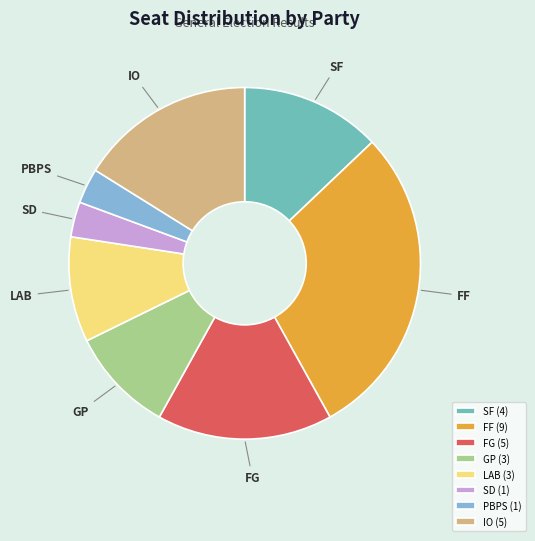

Count the number of slices in the pie.

8